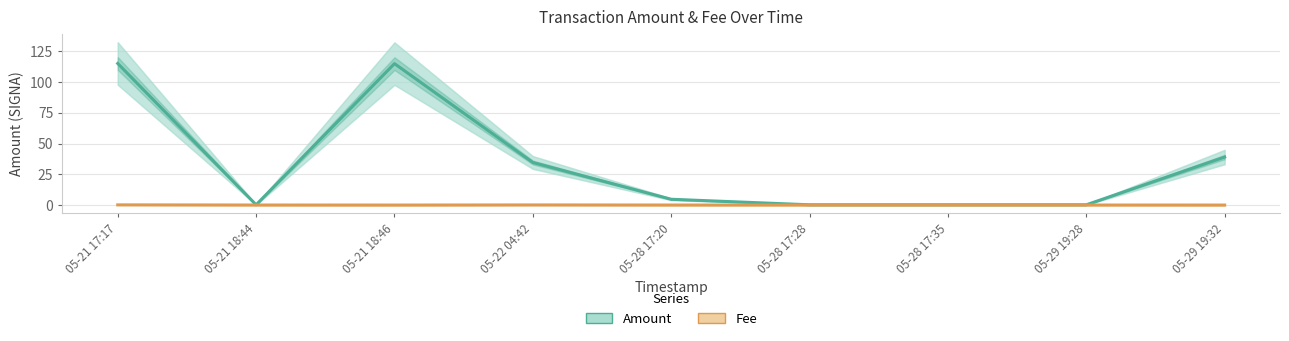

True or false: Amount and Fee cross at least once.

False